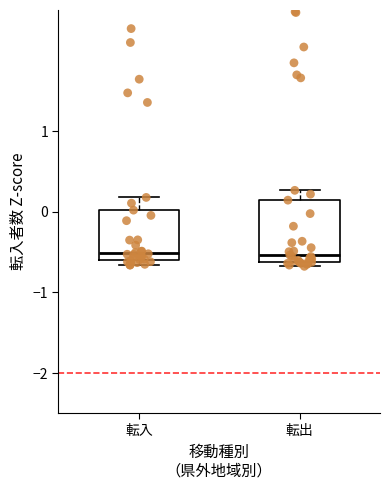

Where is the lower edge of the box for 転出 on the y-axis? The values are not printed on the chart, so give them approximately, as read against the axis.

-0.6